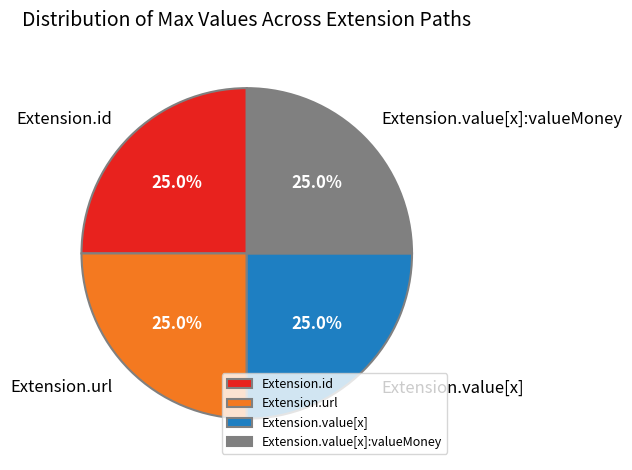

Is Extension.value[x] the majority of the pie?

No